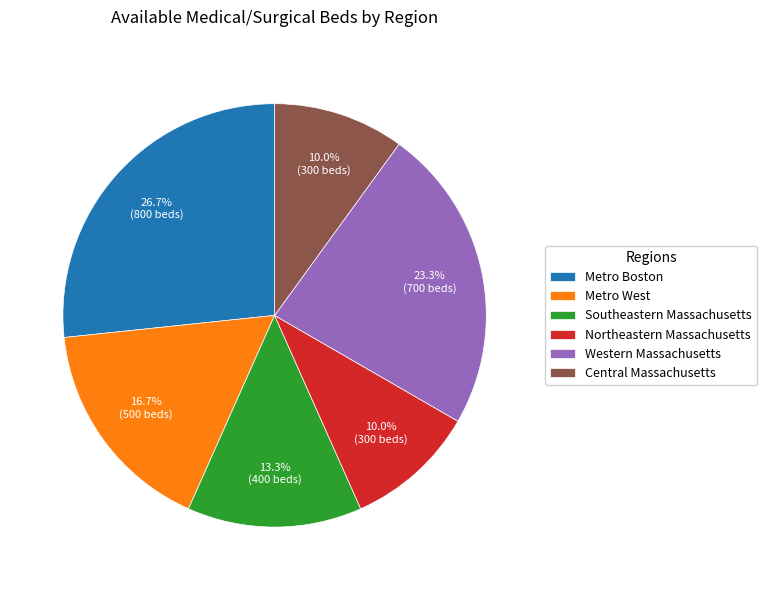

What is the largest slice in the pie chart?

Metro Boston